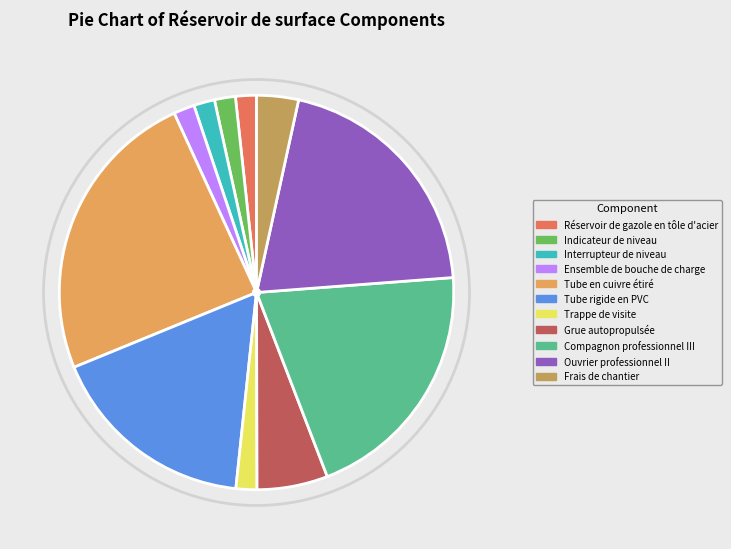

Does any single category account for the majority?

No